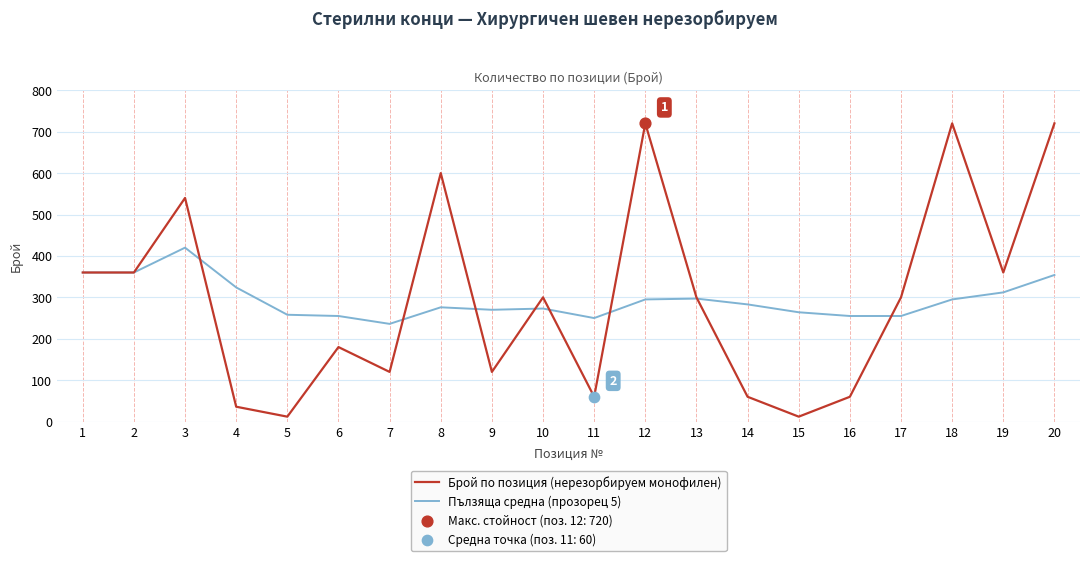

At how many categories does at least one series exceed 409?

5